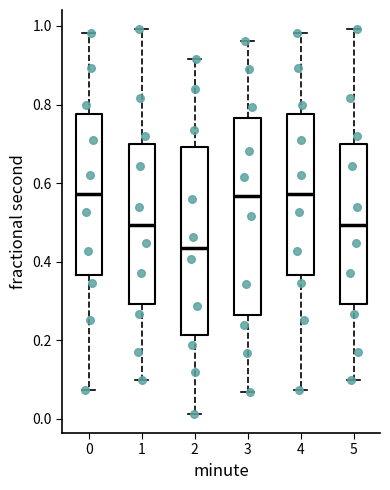

Where does the median line of the box at x = 4 sit on the y-axis? The values are not printed on the chart, so give them approximately, as read against the axis.

0.58